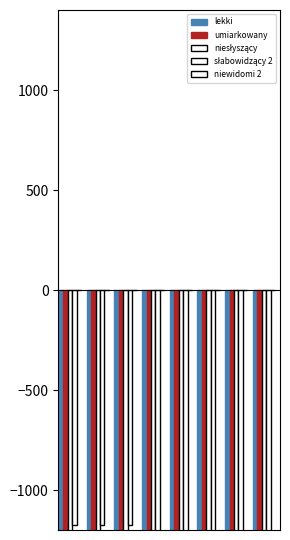

Reading right to left, extract all data points from this chart.

lekki: -5847.9	-5847.9	-4217.6	-4217.6	-3278.4	-1685.8	-1685.8	-1685.8
umiarkowany: -5880.6	-5880.6	-4241.2	-4241.2	-3296.7	-1764.2	-1764.2	-1764.2
niesłyszący: -5847.9	-5847.9	-4217.6	-4217.6	-3278.4	-1685.8	-1685.8	-1685.8
słabowidzący 2: -3920.4	-3920.4	-2827.4	-2827.4	-2197.8	-1176.1	-1176.1	-1176.1
niewidomi 2: 0.0	0.0	0.0	0.0	0.0	0.0	0.0	0.0